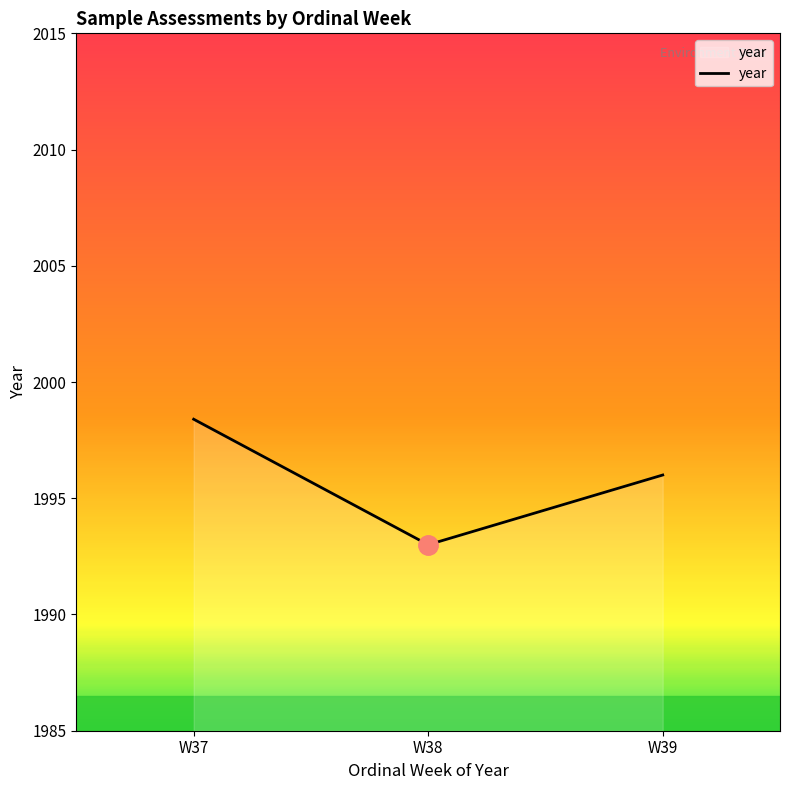

Is it true that the value at W38 is 1993.0?

True